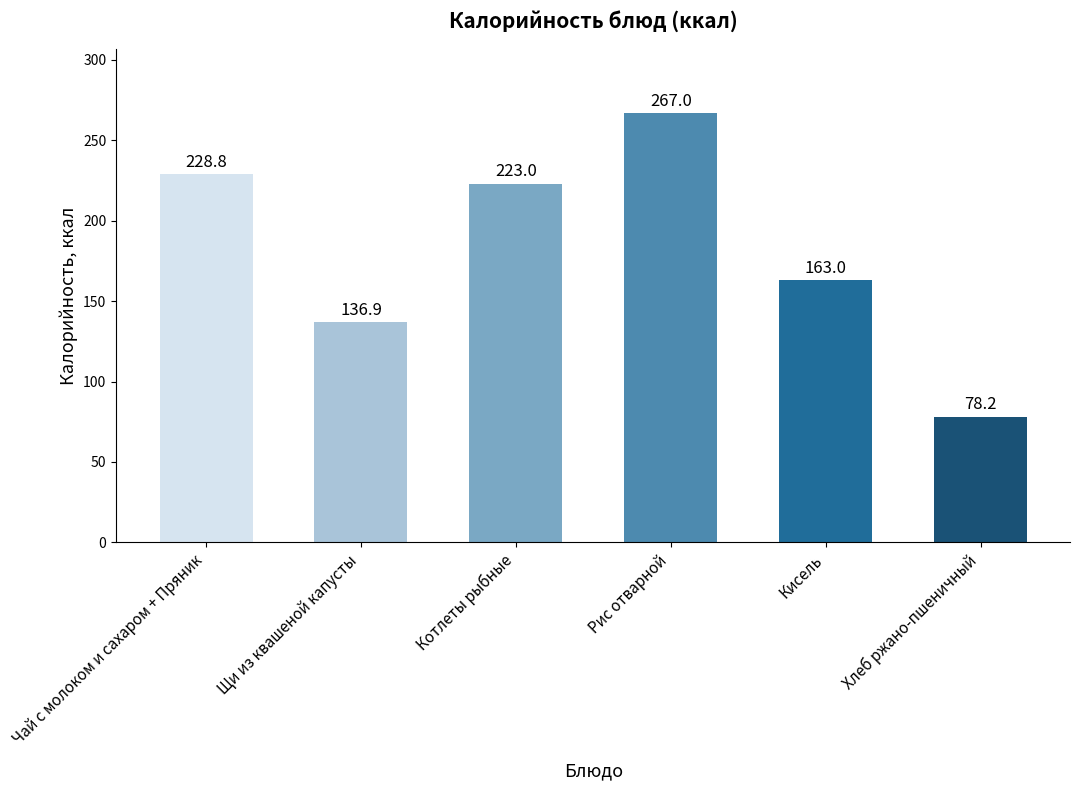

What is the sum of the values at Рис отварной and Котлеты рыбные?

490.0